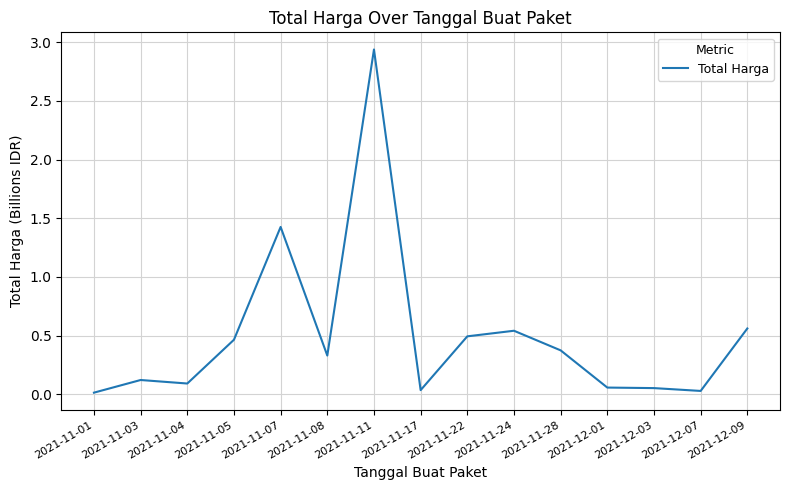

What is the sum of all values?

7.5